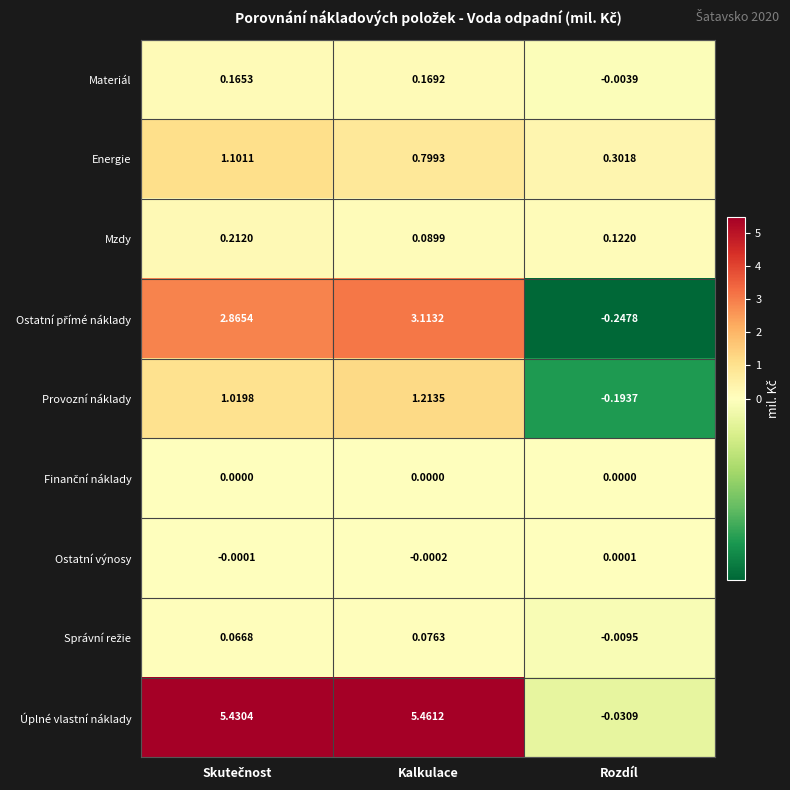

Which series has the largest total across all categories?

Úplné vlastní náklady